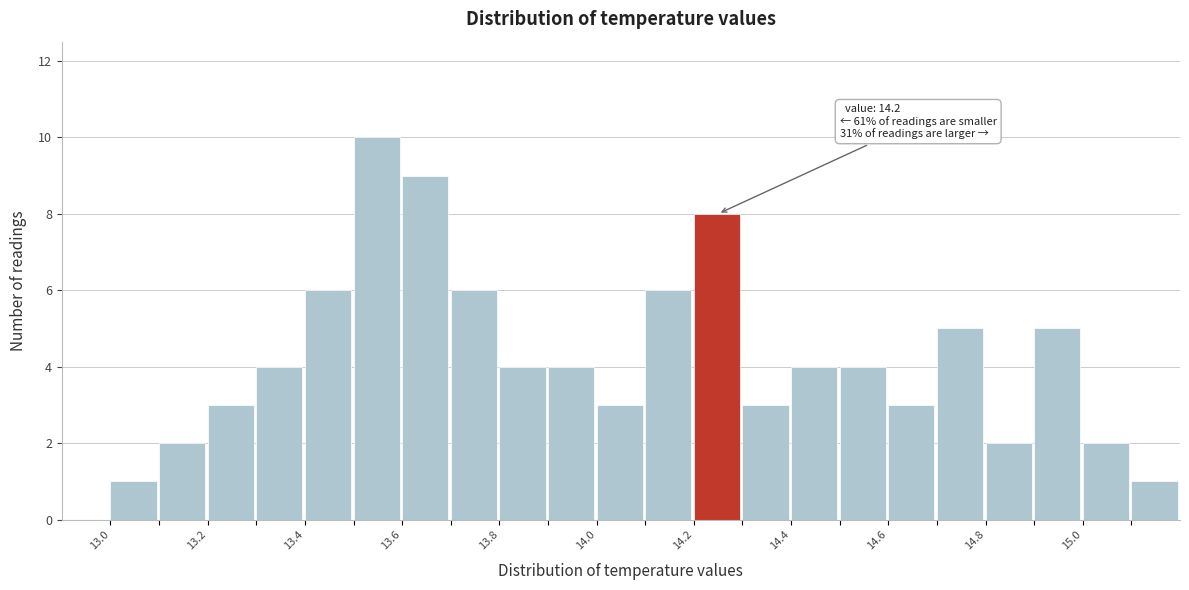

Which range on the x-axis has the tallest bar?

13.5 to 13.6